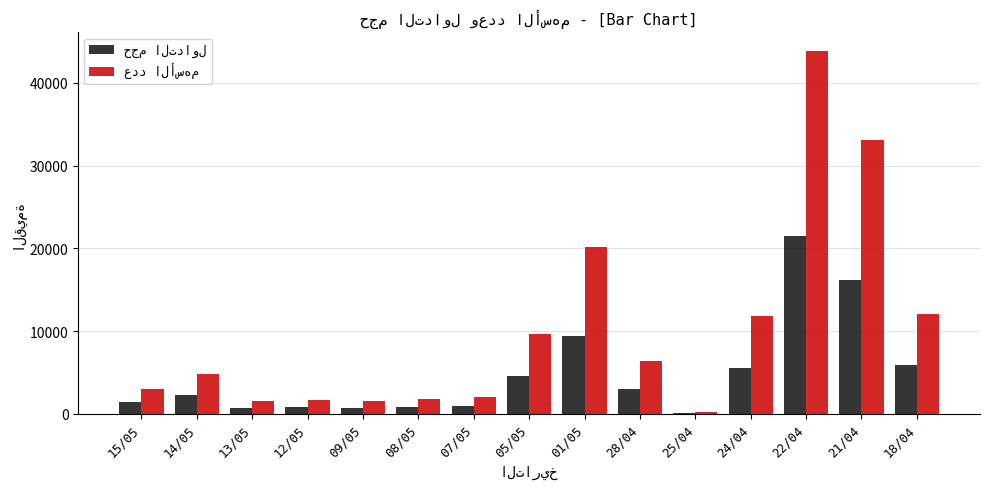

What is the maximum value shown in the chart?

43917